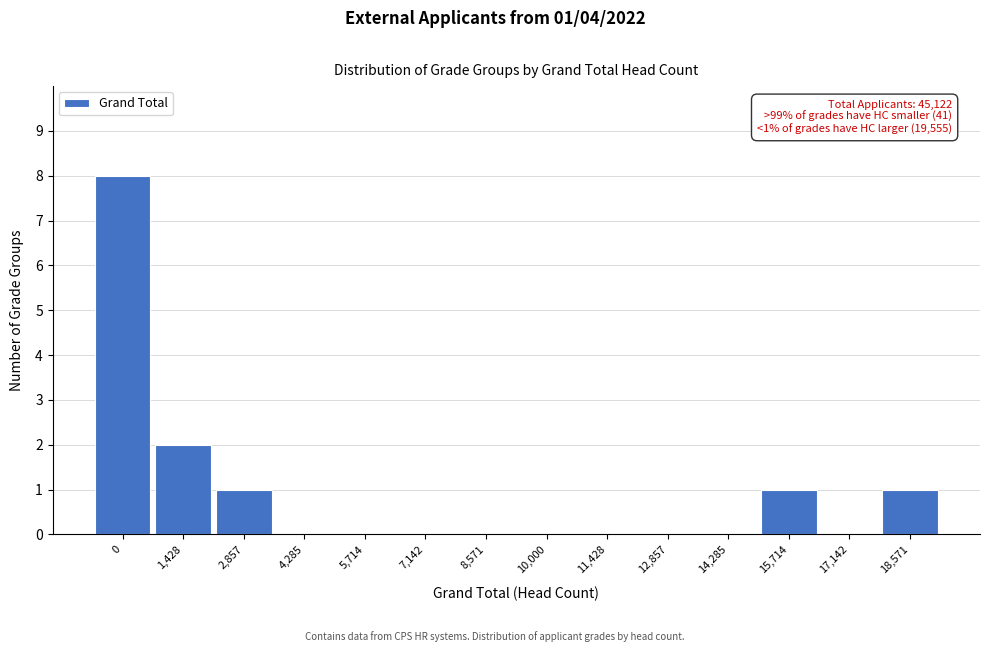

Reading left to right, list all the values displayed in this chart.

0=8	1,428=2	2,857=1	4,285=0	5,714=0	7,142=0	8,571=0	10,000=0	11,428=0	12,857=0	14,285=0	15,714=1	17,142=0	18,571=1